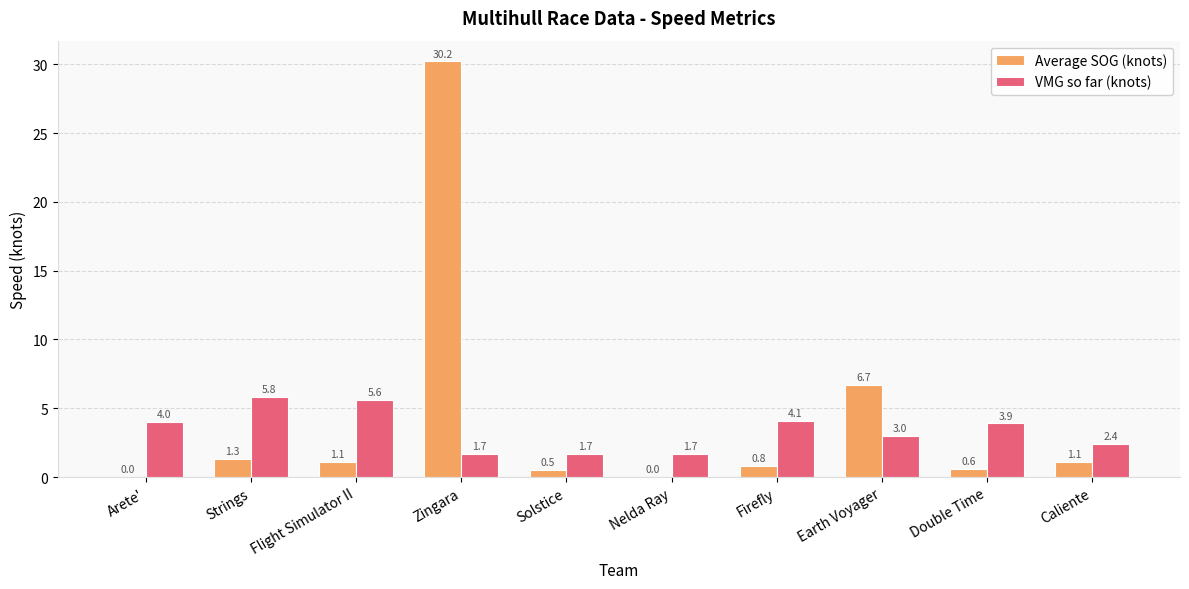

The value of VMG so far (knots) at Flight Simulator II is 8.4. True or false?

False